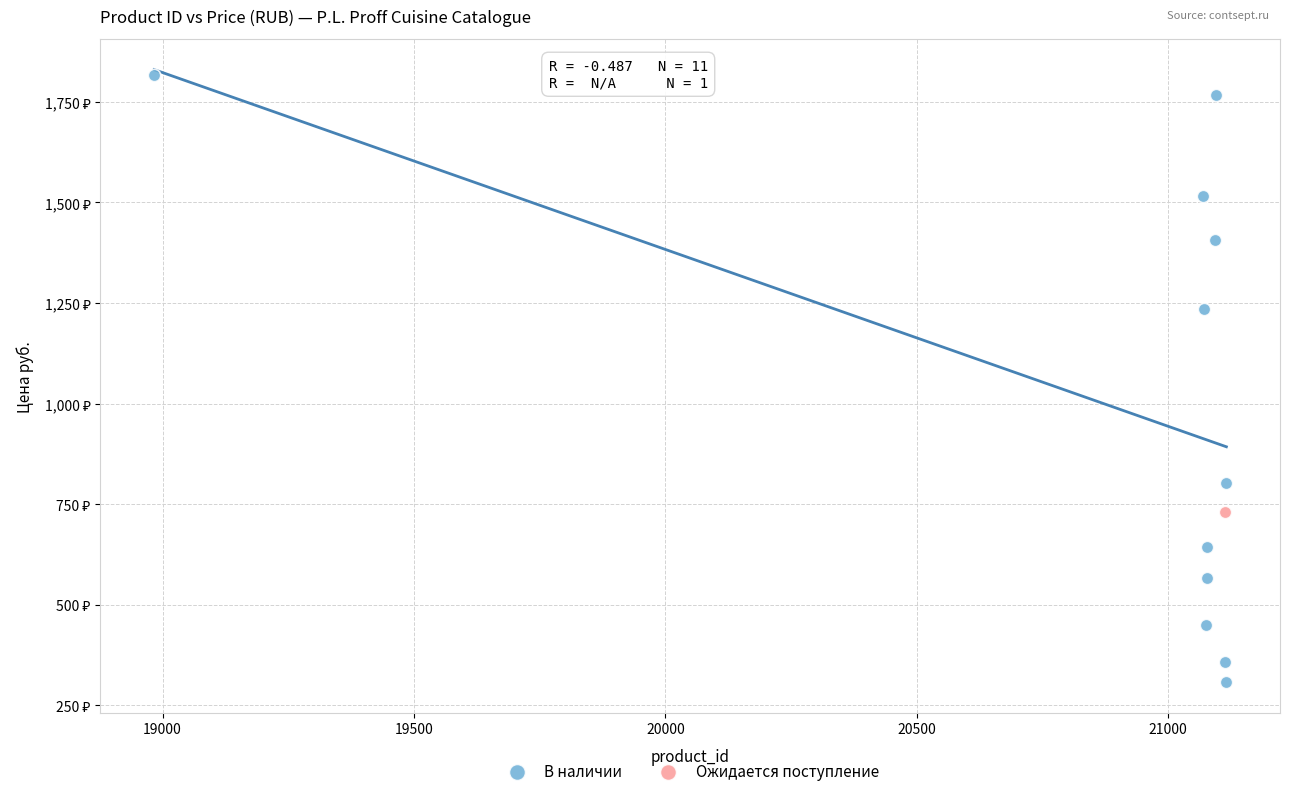

What are all the series names shown in the legend?

В наличии, Ожидается поступление